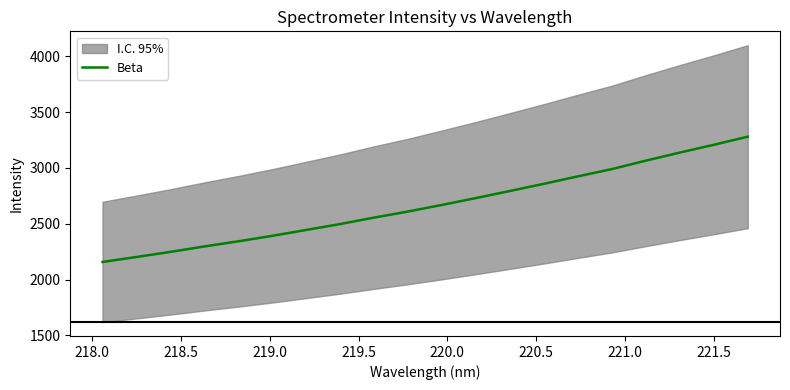

What is the maximum value for Beta?

3280.3